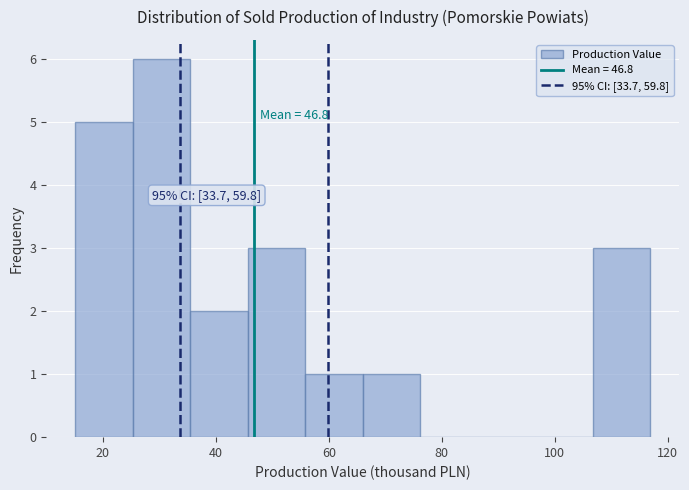

Which range on the x-axis has the tallest bar?

26 to 36